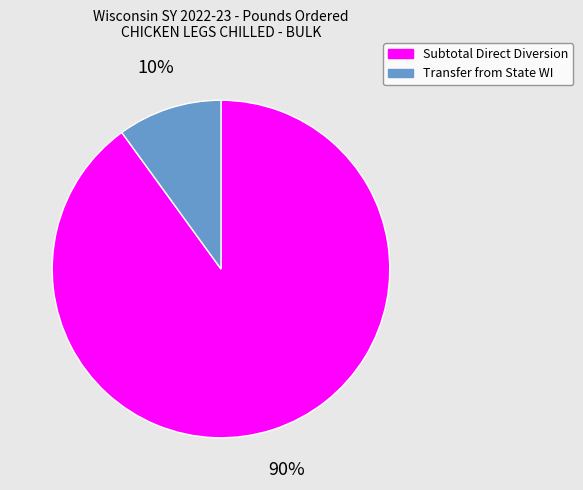

Does any single category account for the majority?

Yes